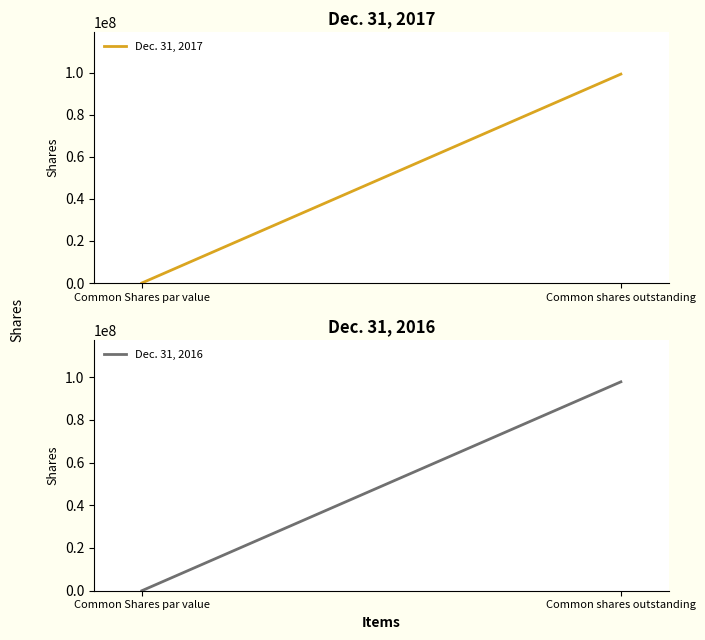

Reading left to right, list all the values displayed in this chart.

Dec. 31, 2017: Common Shares par value=0	Common shares outstanding=99412007
Dec. 31, 2016: Common Shares par value=0	Common shares outstanding=97786608